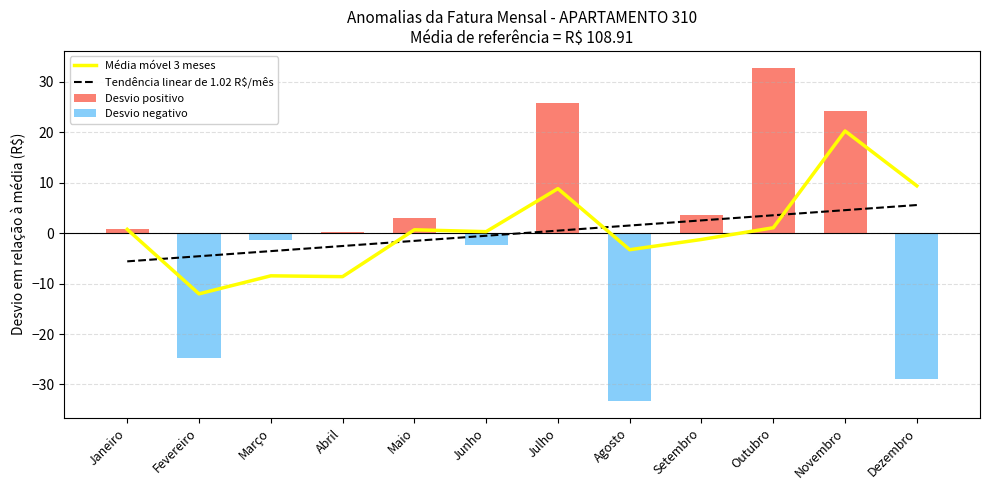

Where does the Média móvel 3 meses series first go above 0?

Janeiro